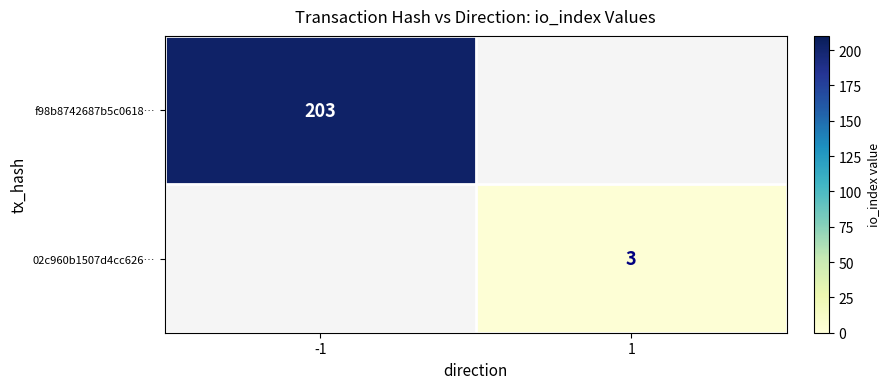

What is the spread (max minus min) of values at 1?

3